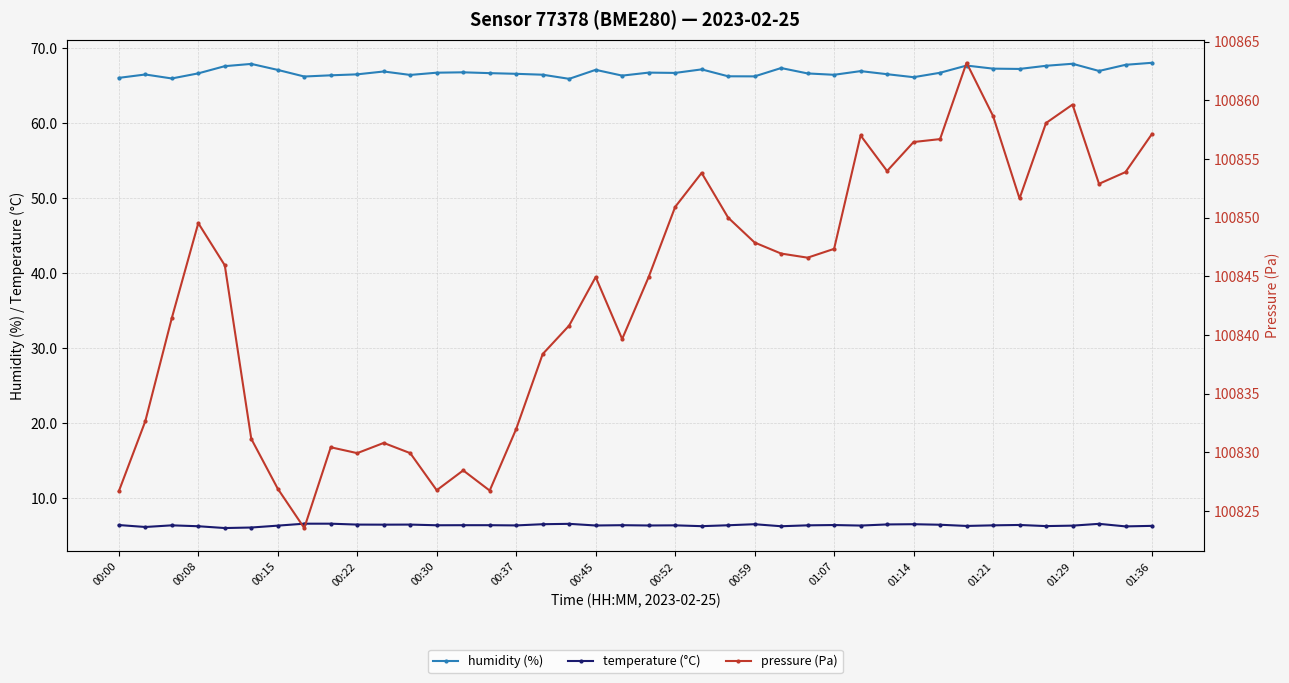

What is the minimum value for pressure (Pa)?

100823.6